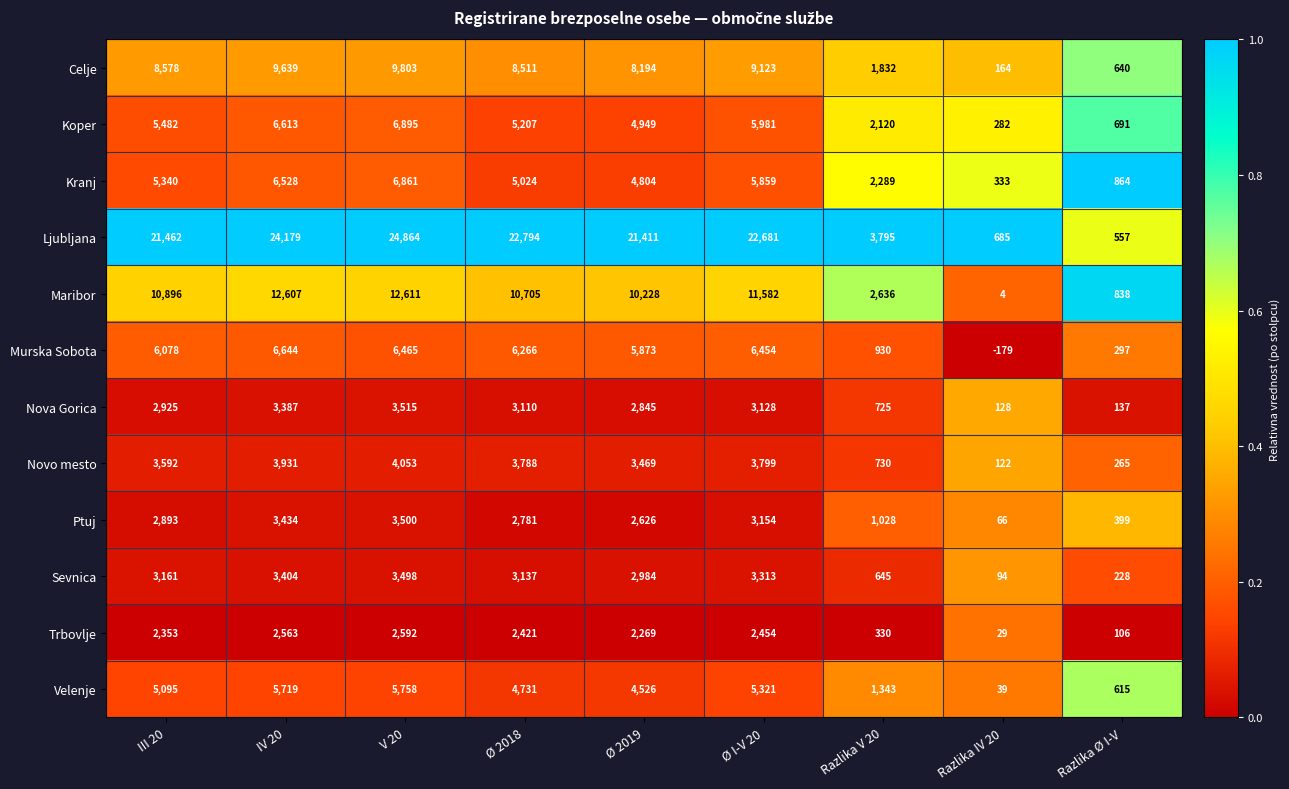

Read the Nova Gorica value at V 20, to the nearest 100.

3500